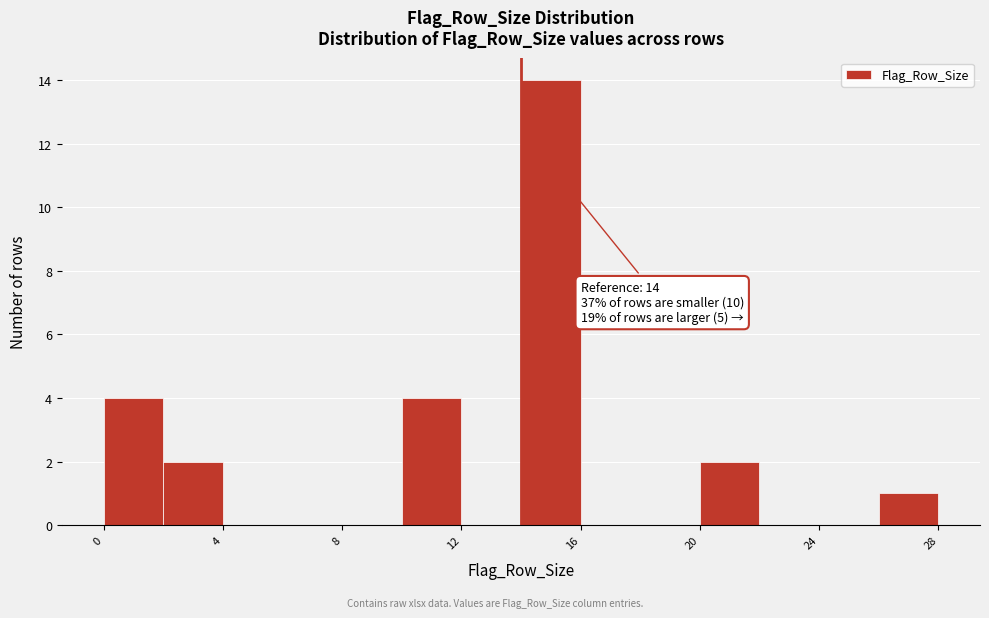

Over which range of the x-axis is the bar tallest?

14 to 16